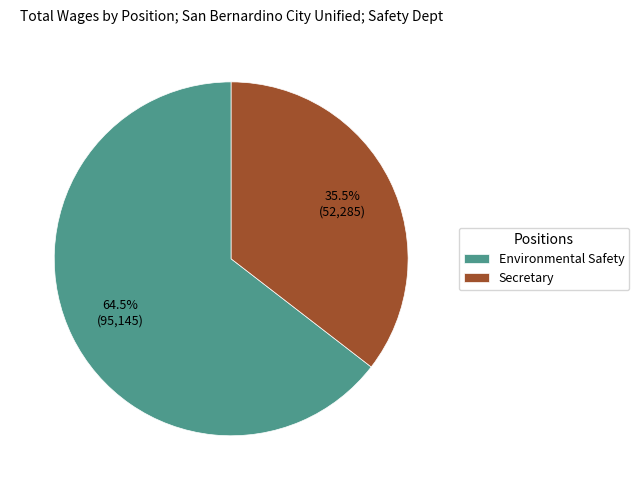

Rank the categories by value from highest to lowest.

Environmental Safety, Secretary